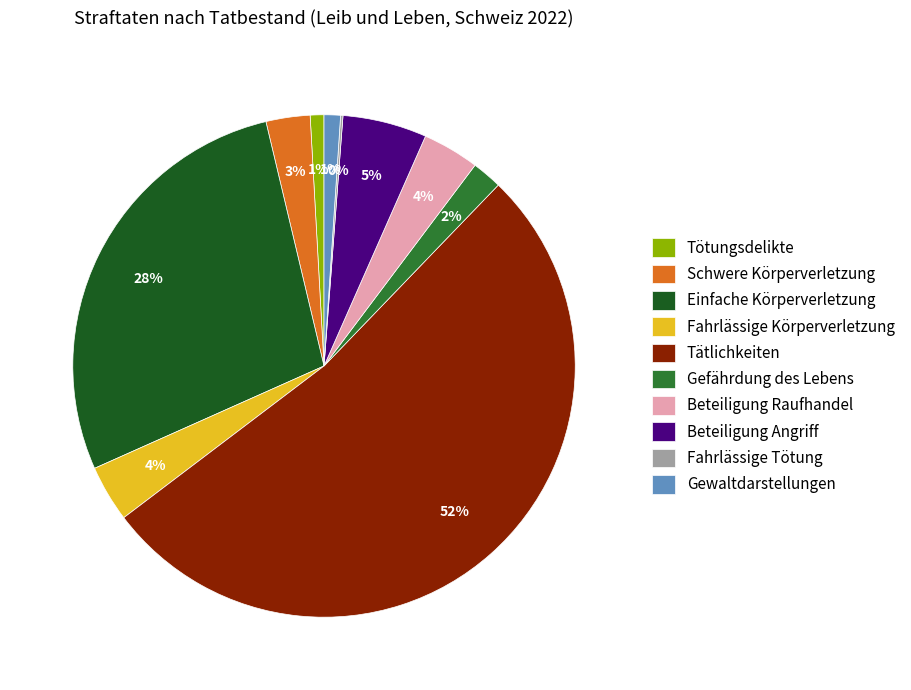

Does any single category account for the majority?

Yes